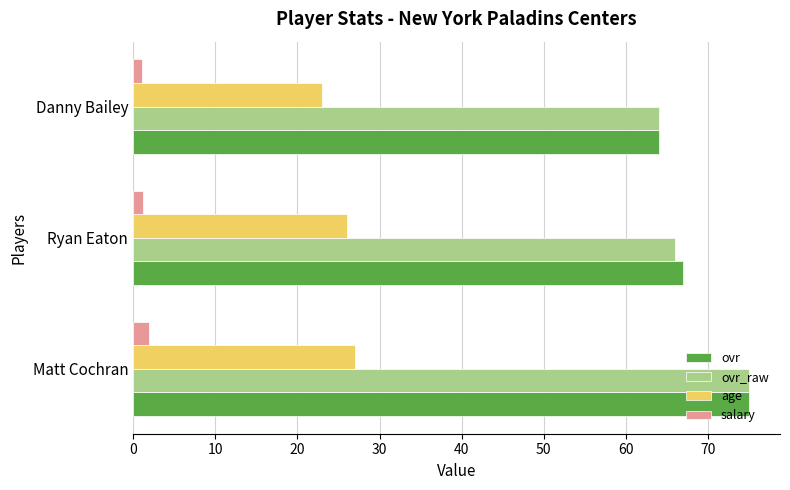

What is the average value of the salary series?

1.4